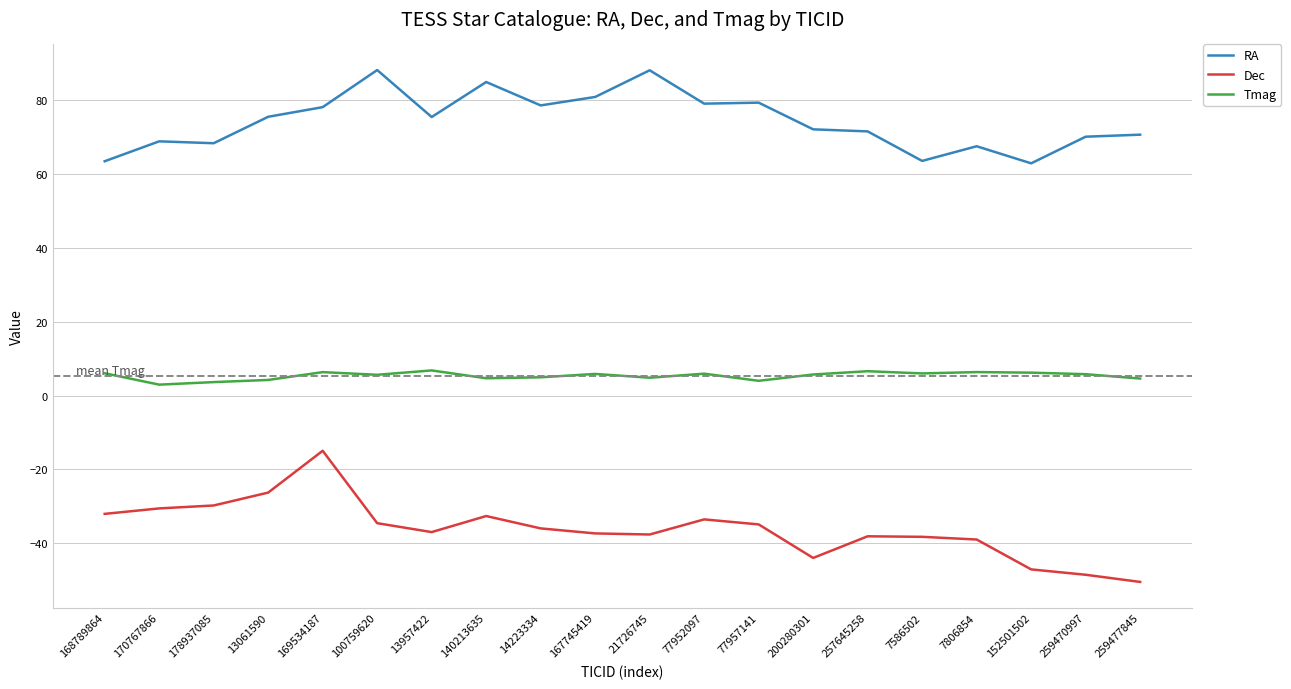

True or false: Tmag and RA intersect in this chart.

False